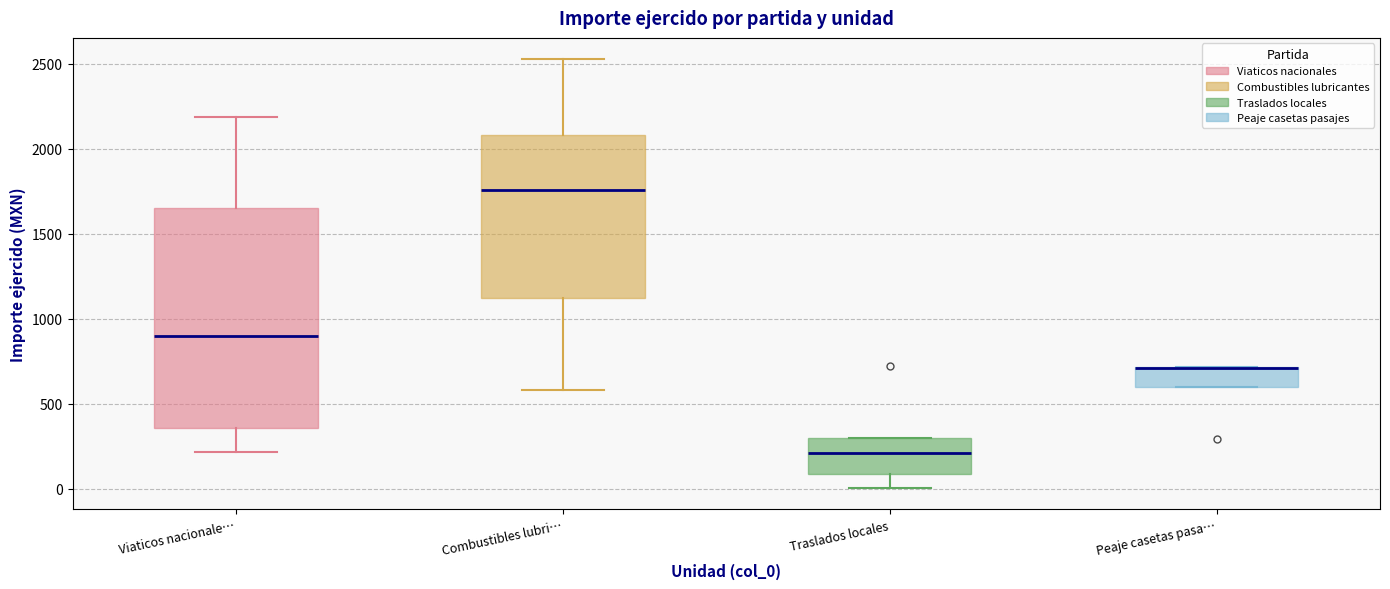

Where is the upper edge of the box for Combustibles lubri… on the y-axis? The values are not printed on the chart, so give them approximately, as read against the axis.

2100